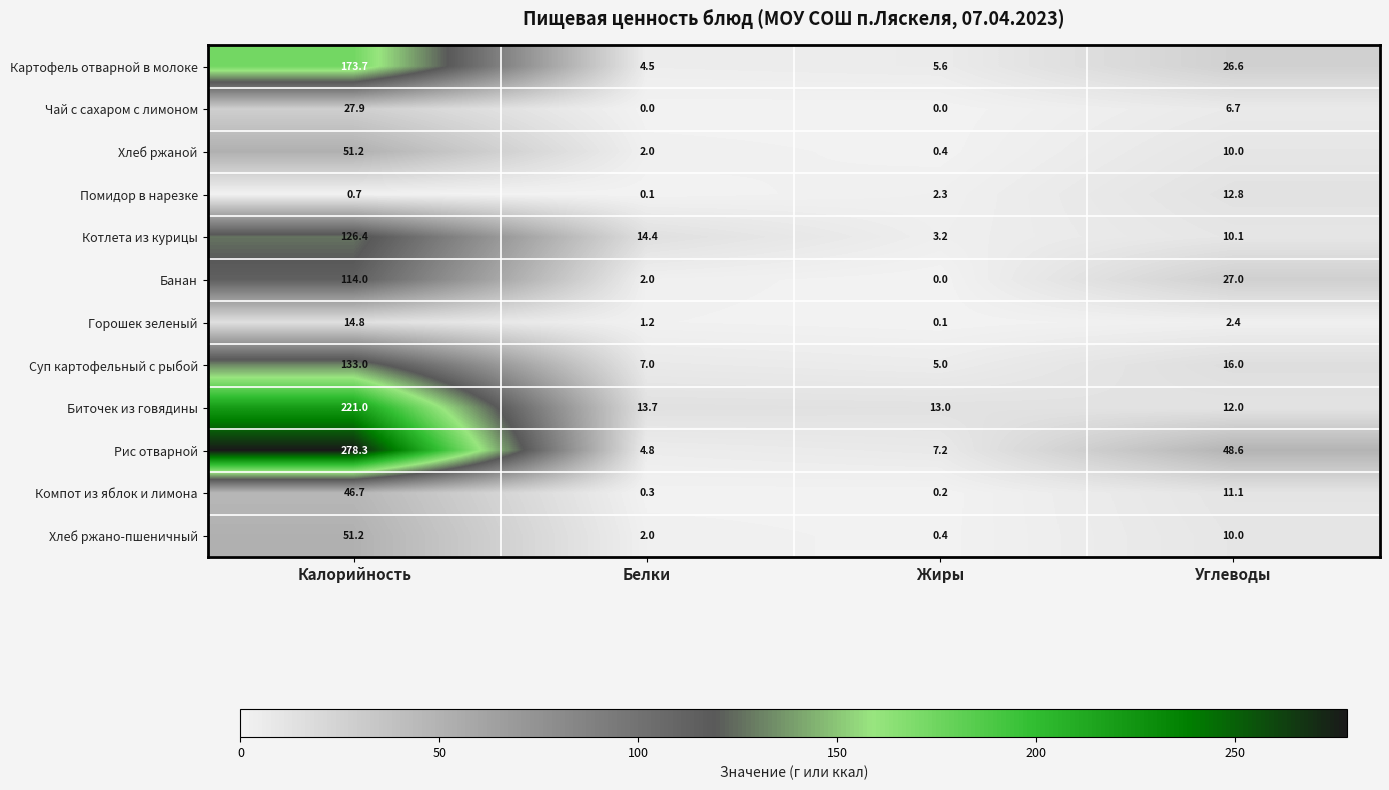

At which category is the sum across all series the highest?

Калорийность